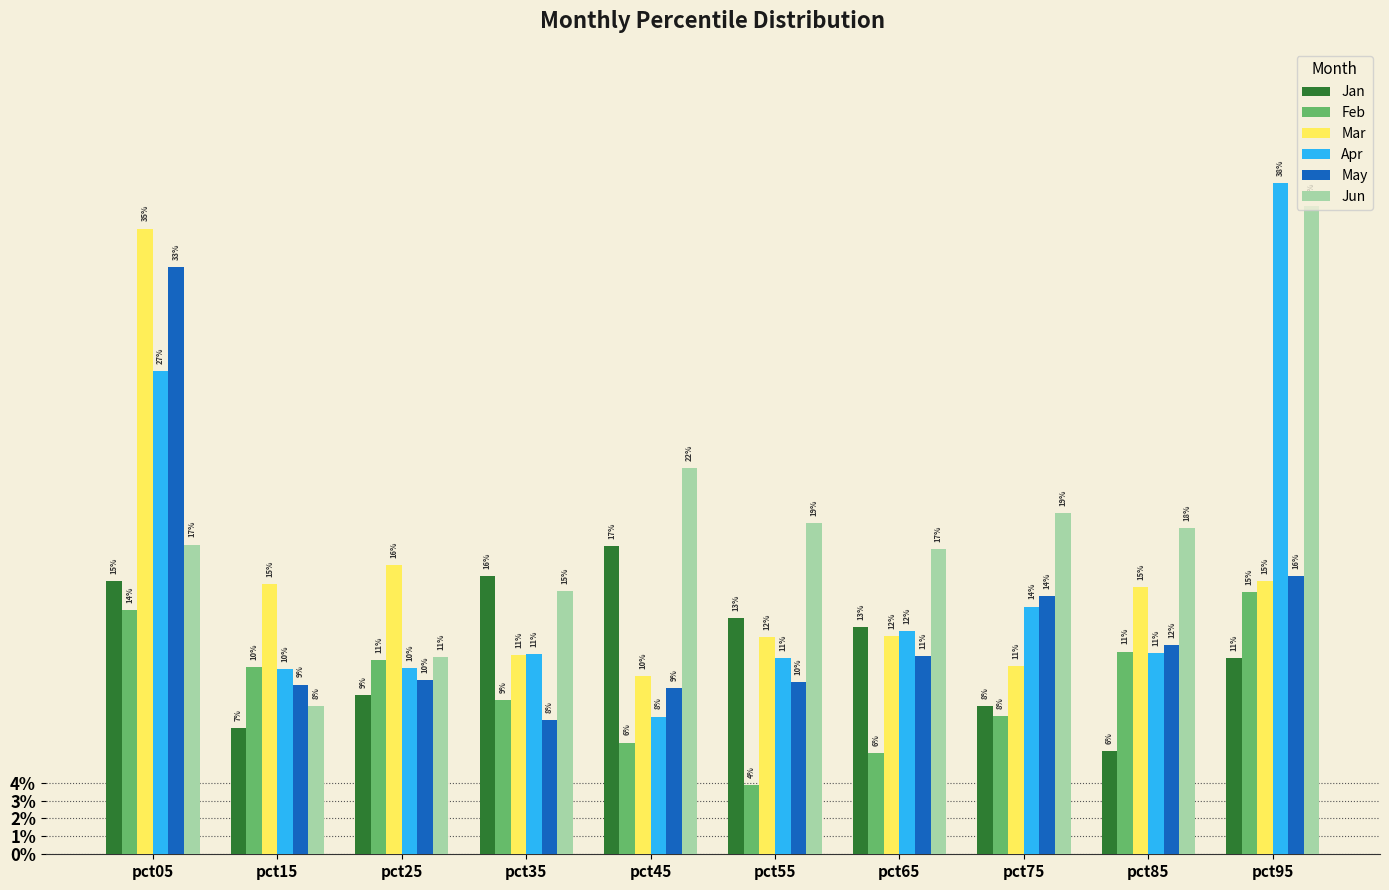

What is the value of the Mar bar at the 6th from the left?

0.1